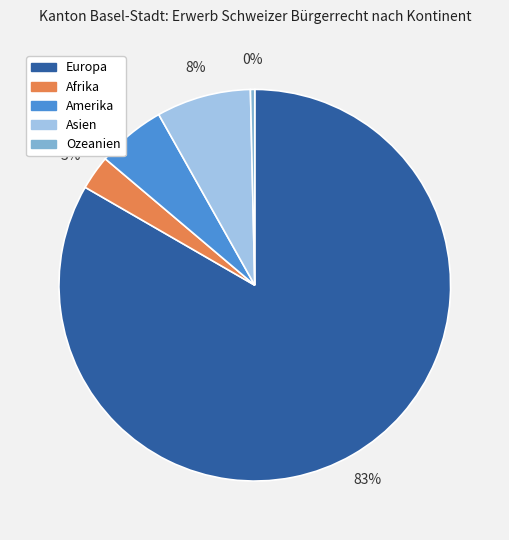

Is there any slice that represents more than half of the pie?

Yes